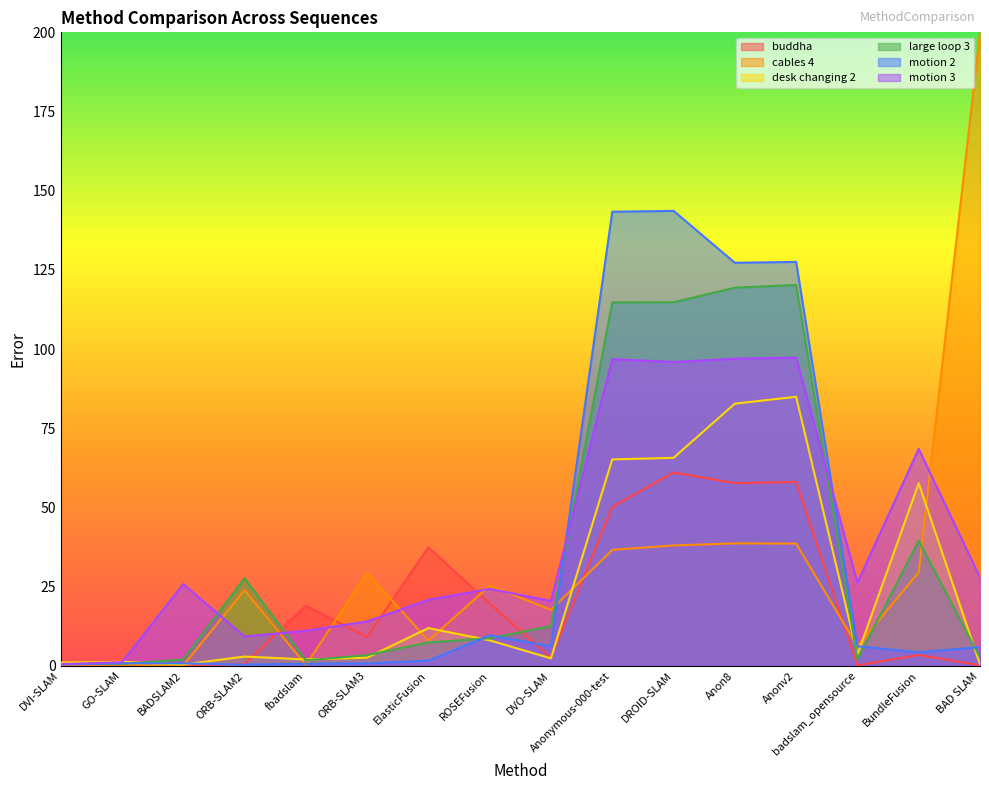

What is the difference between the maximum and minimum values in the motion 2 series?

143.2